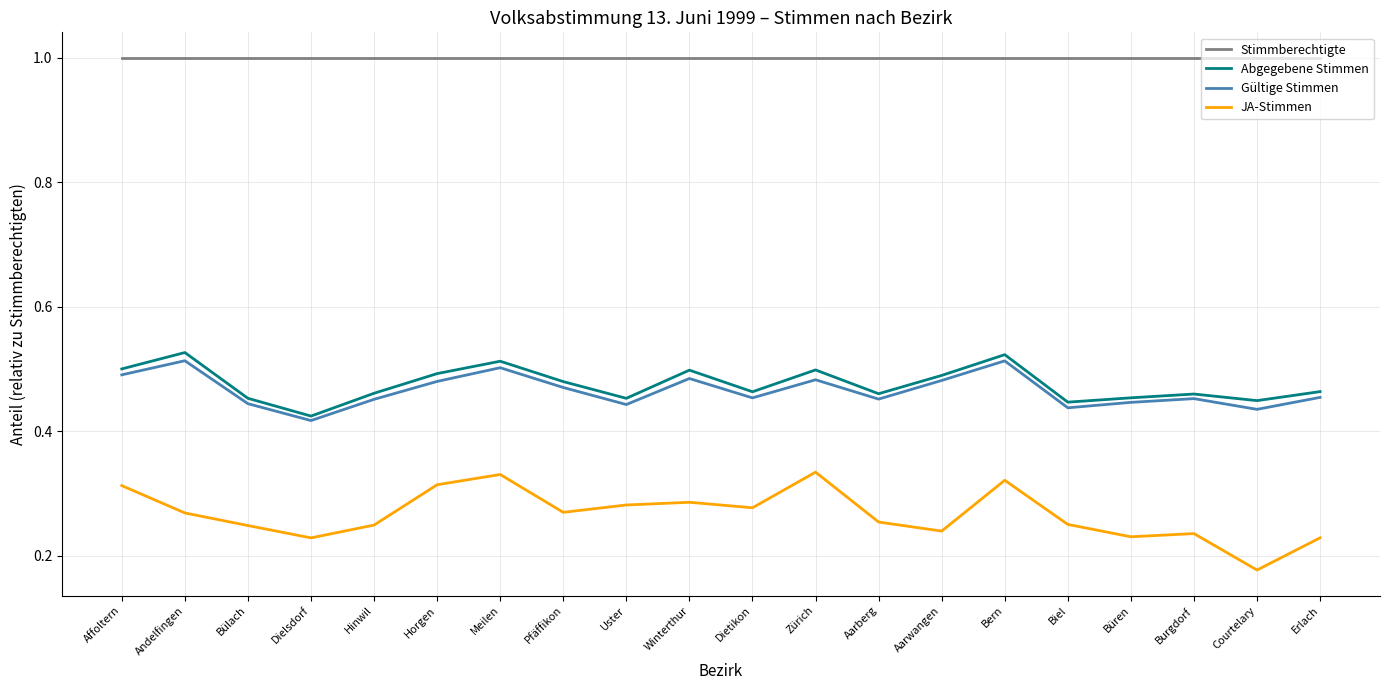

At how many categories does at least one series exceed 0?

20